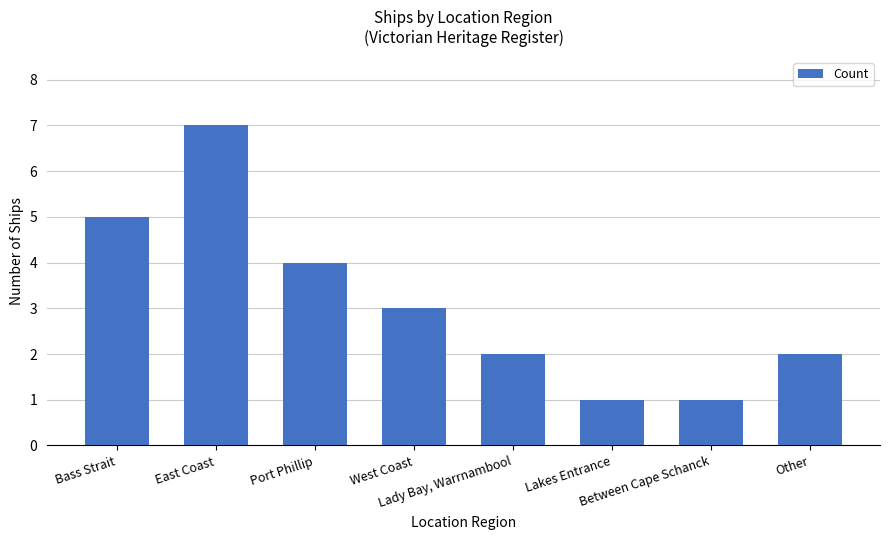

Approximately how many times larger is the value at Other compared to East Coast?

0.3